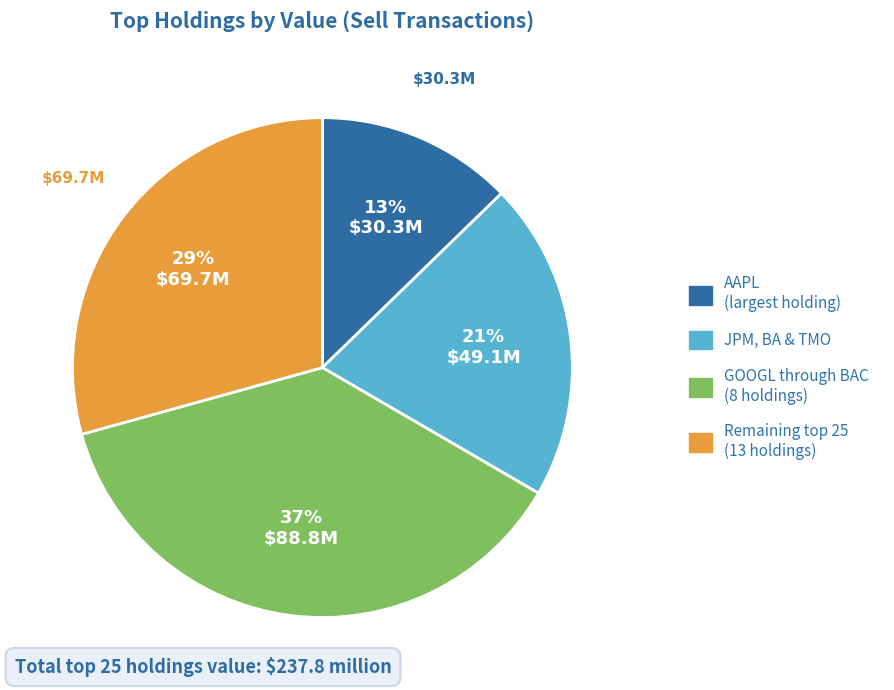

Does any single category account for the majority?

No